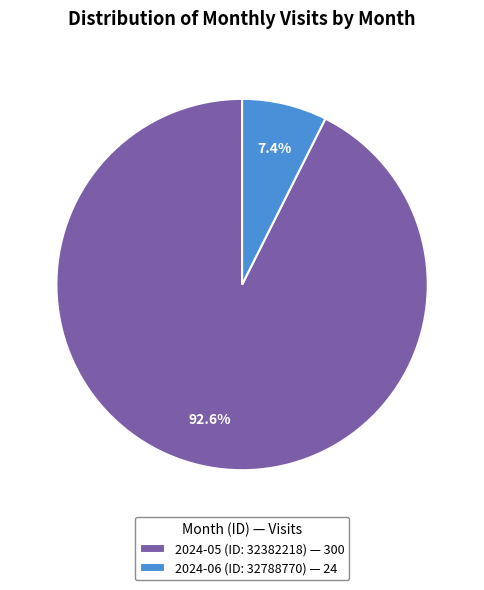

Count the number of slices in the pie.

2